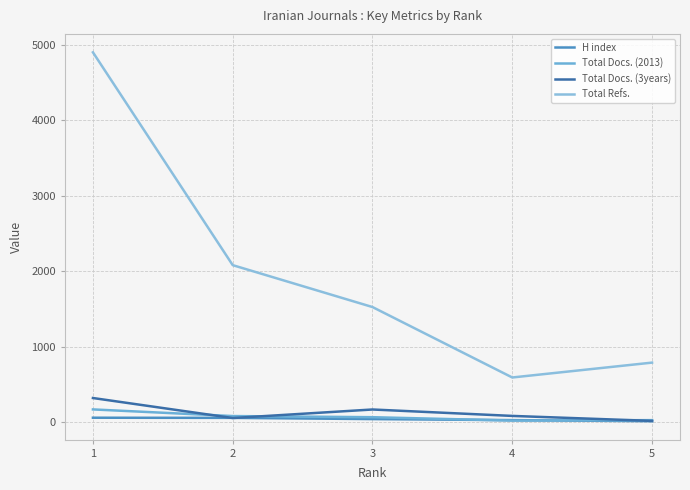

Is it true that H index equals 31 at 1?

False